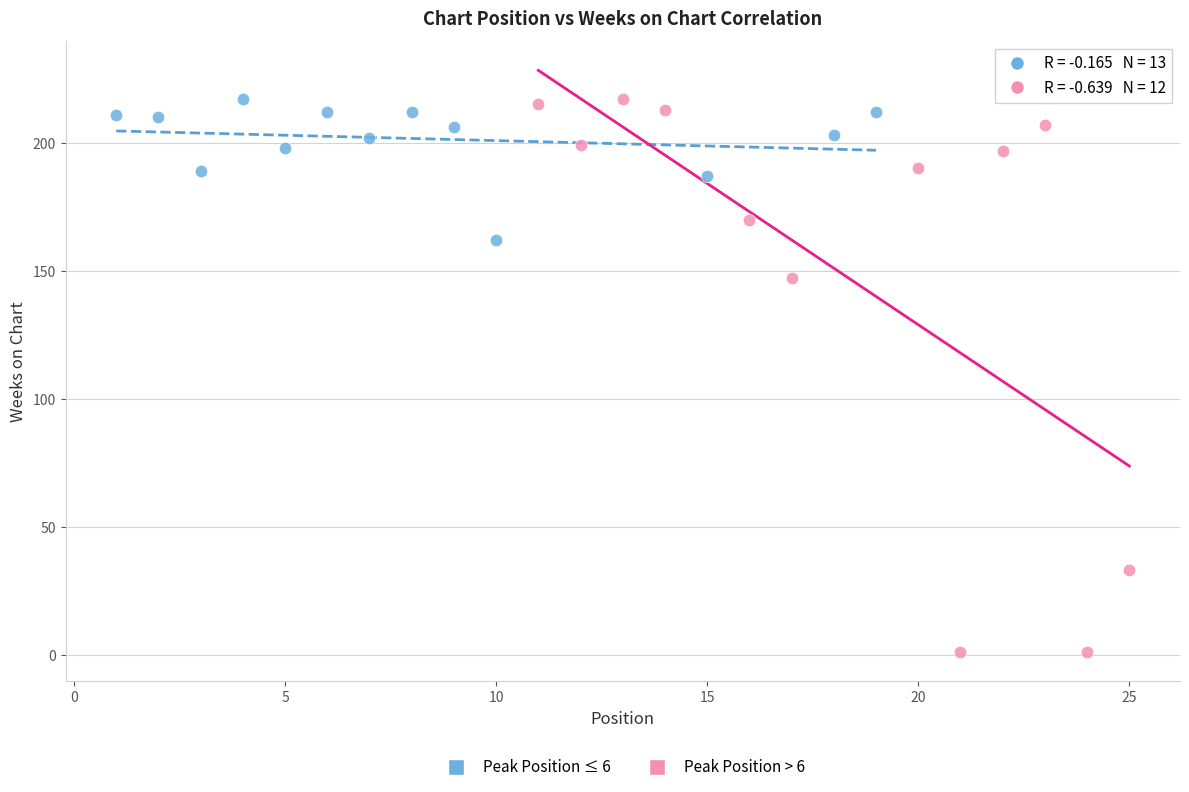

Which series has the widest spread of Y values?

Peak Position > 6